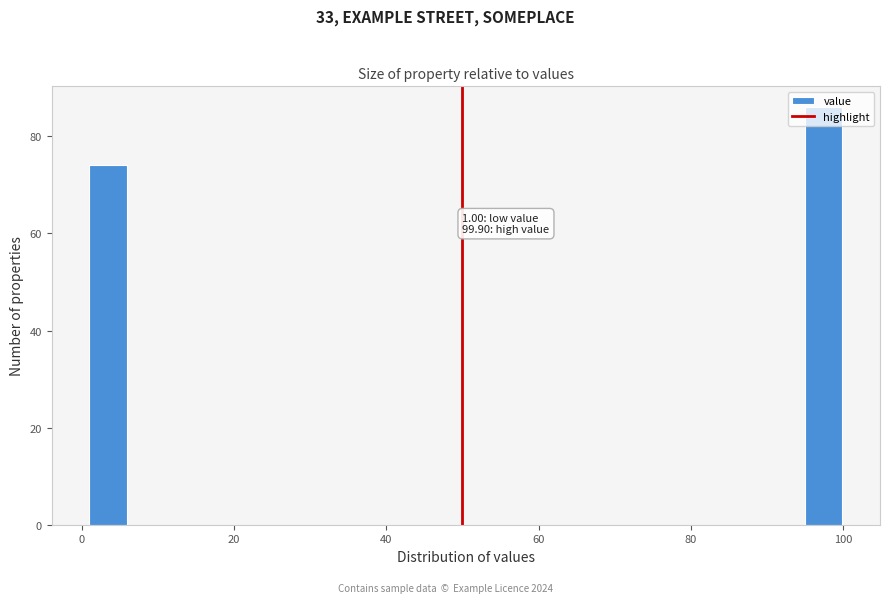

Read against the x-axis, roughly where is the centre of the tallest bar?

98